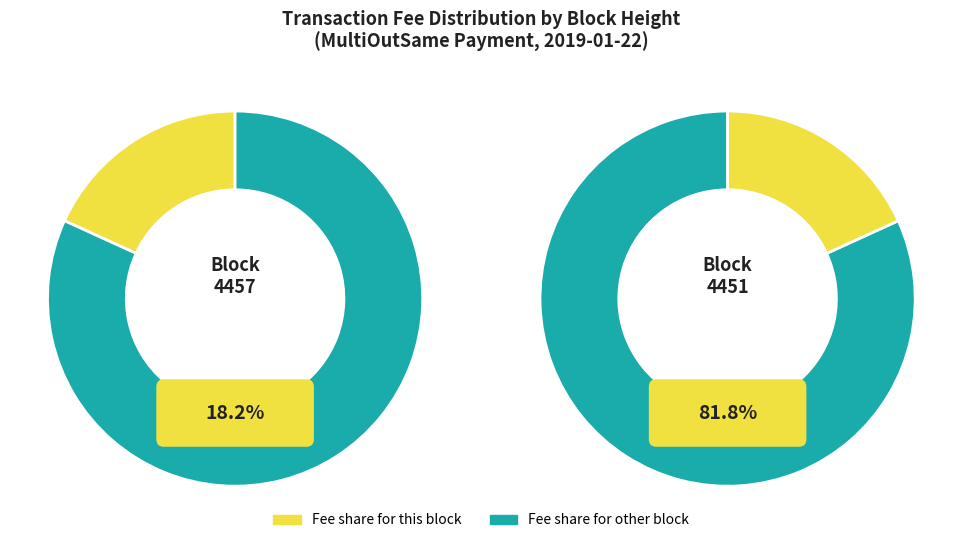

What is the smallest slice in the pie chart?

4457